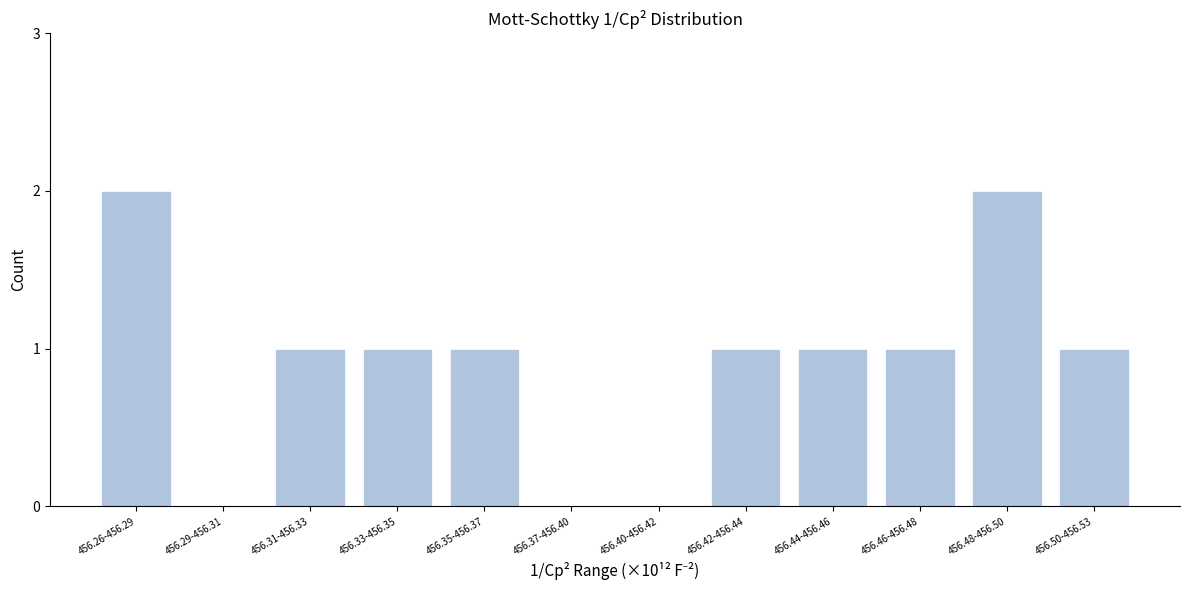

Reading right to left, transcribe all the data shown in this chart.

456.50-456.53=1	456.48-456.50=2	456.46-456.48=1	456.44-456.46=1	456.42-456.44=1	456.40-456.42=0	456.37-456.40=0	456.35-456.37=1	456.33-456.35=1	456.31-456.33=1	456.29-456.31=0	456.26-456.29=2